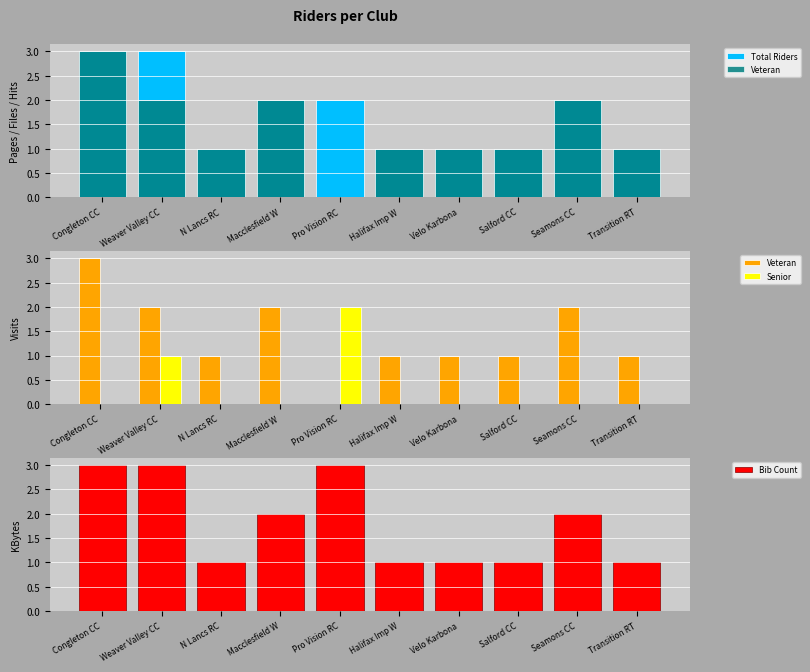

Reading left to right, what are all the values shown in this chart?

Total Riders: Congleton CC=3	Weaver Valley CC=3	N Lancs RC=1	Macclesfield W=2	Pro Vision RC=2	Halifax Imp W=1	Velo Karbona=1	Salford CC=1	Seamons CC=2	Transition RT=1
Veteran: Congleton CC=3	Weaver Valley CC=2	N Lancs RC=1	Macclesfield W=2	Pro Vision RC=0	Halifax Imp W=1	Velo Karbona=1	Salford CC=1	Seamons CC=2	Transition RT=1
Senior: Congleton CC=0	Weaver Valley CC=1	N Lancs RC=0	Macclesfield W=0	Pro Vision RC=2	Halifax Imp W=0	Velo Karbona=0	Salford CC=0	Seamons CC=0	Transition RT=0
Bib Count: Congleton CC=3	Weaver Valley CC=3	N Lancs RC=1	Macclesfield W=2	Pro Vision RC=3	Halifax Imp W=1	Velo Karbona=1	Salford CC=1	Seamons CC=2	Transition RT=1